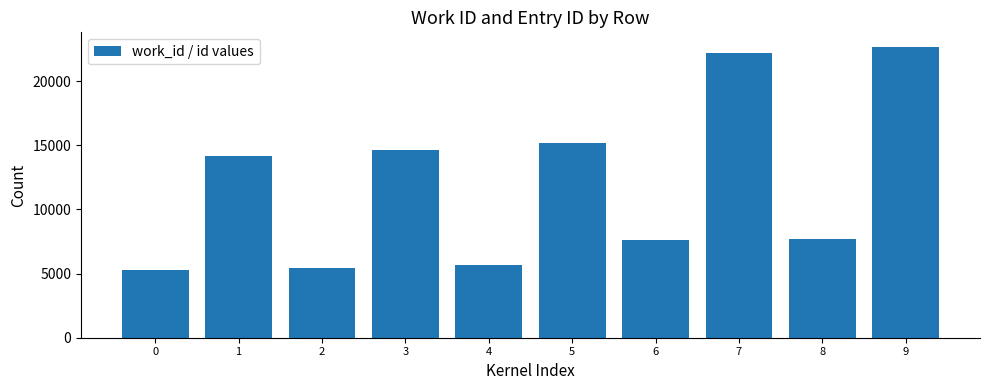

The value at 7 is 8967. True or false?

False